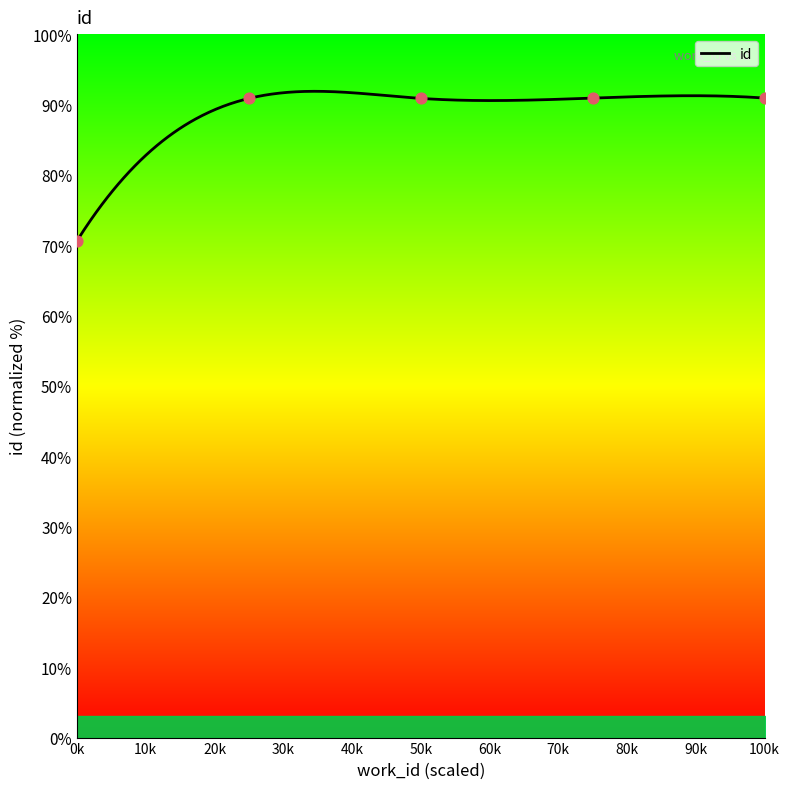

What is the minimum value for id?

70.6